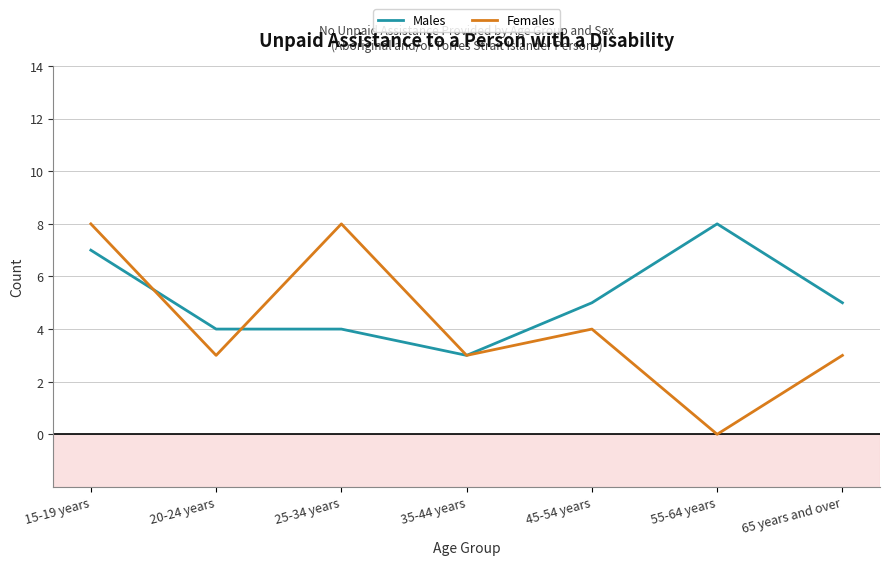

Between 15-19 years and 45-54 years, which series saw the biggest shift?

Females